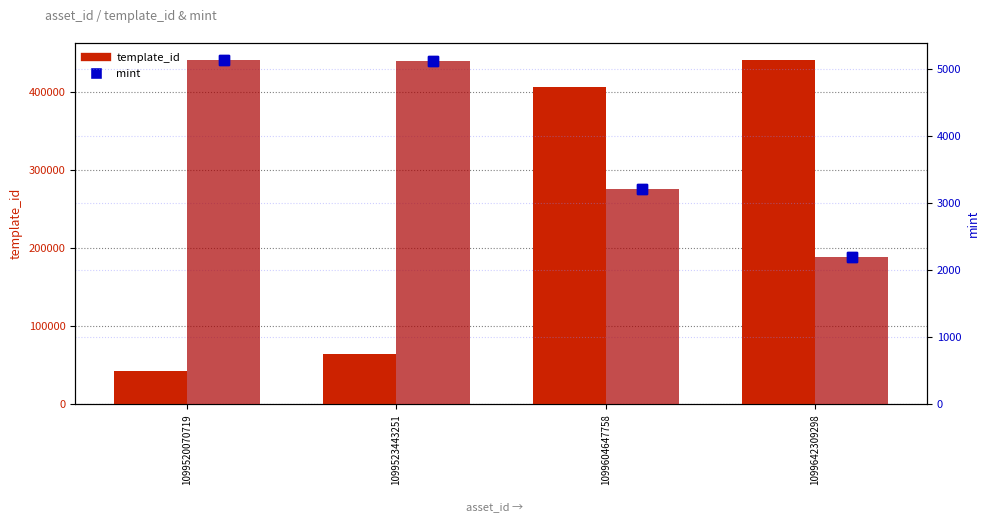

What is the sum of all mint (bar) values?

15653